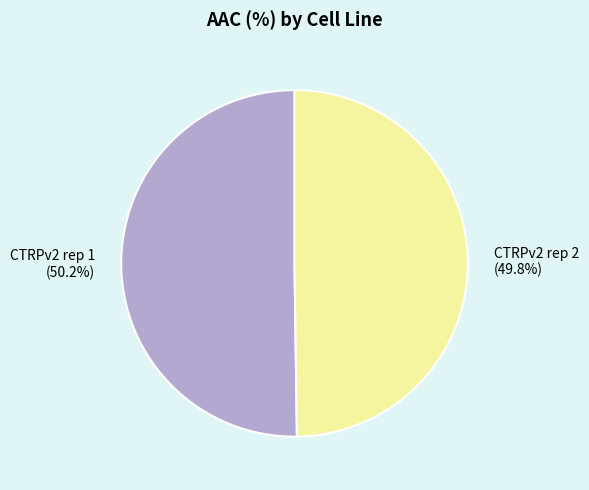

How many segments does this pie chart have?

2